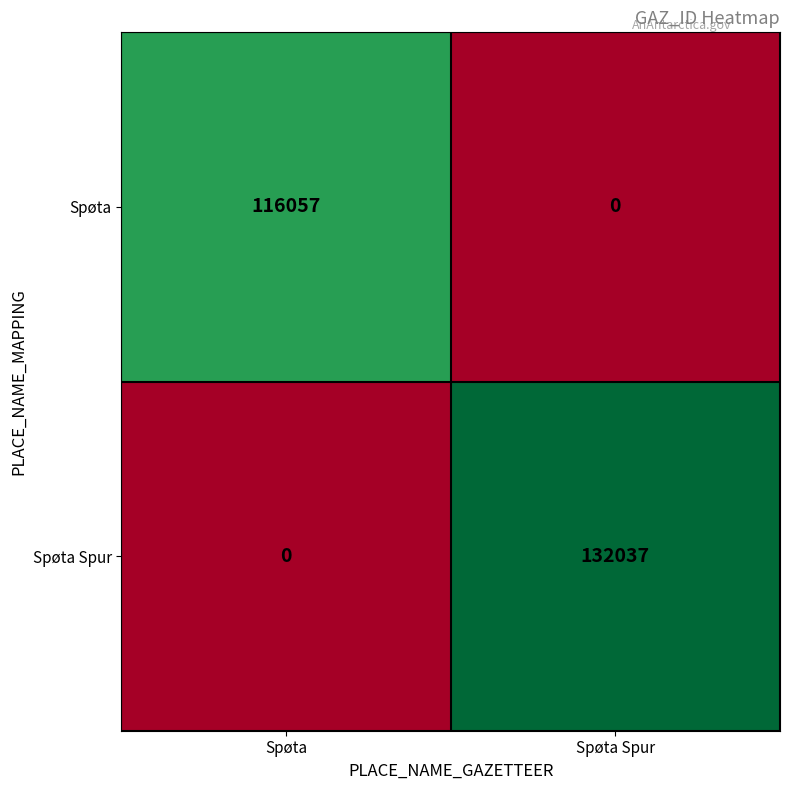

At which category is the sum across all series the highest?

Spøta Spur